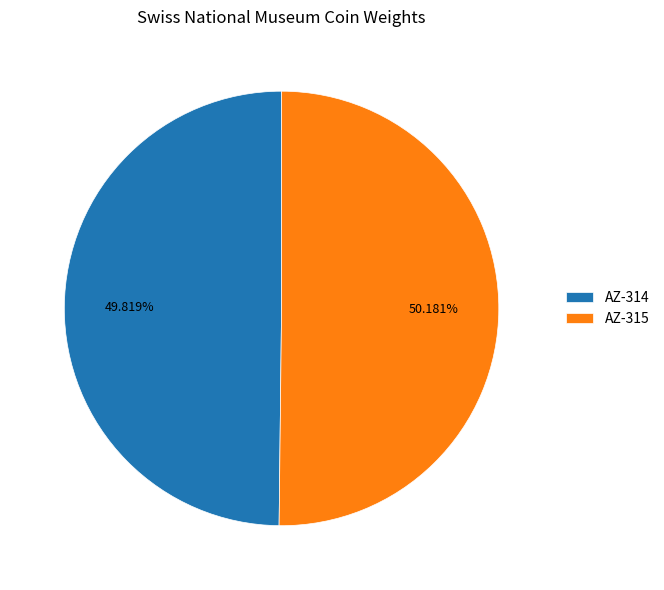

How many slices are in this pie chart?

2